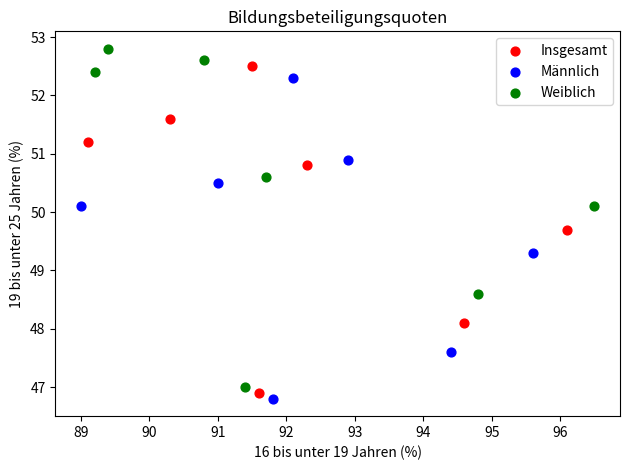

Which series contains the highest Y value?

Weiblich